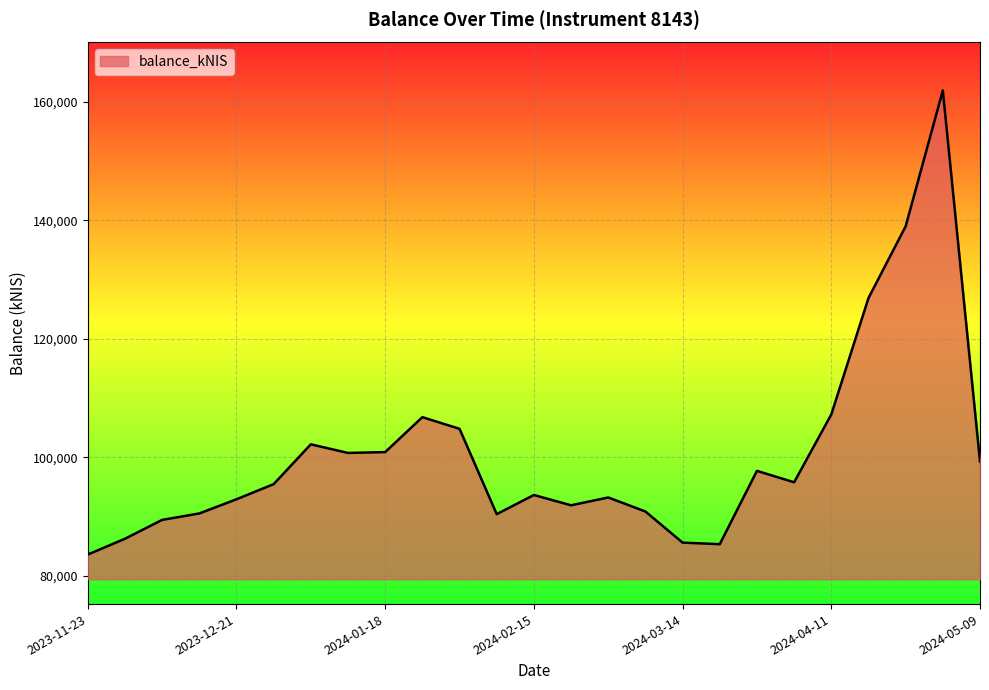

What is the average value?

100515.0